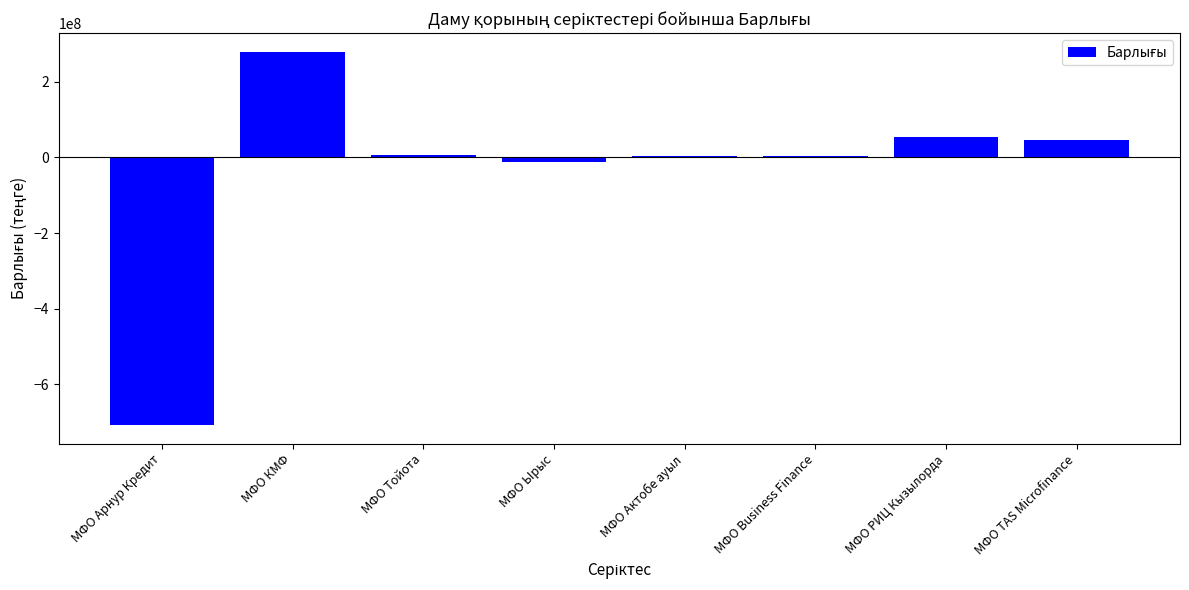

What is the sum of all values?

-324408989.1